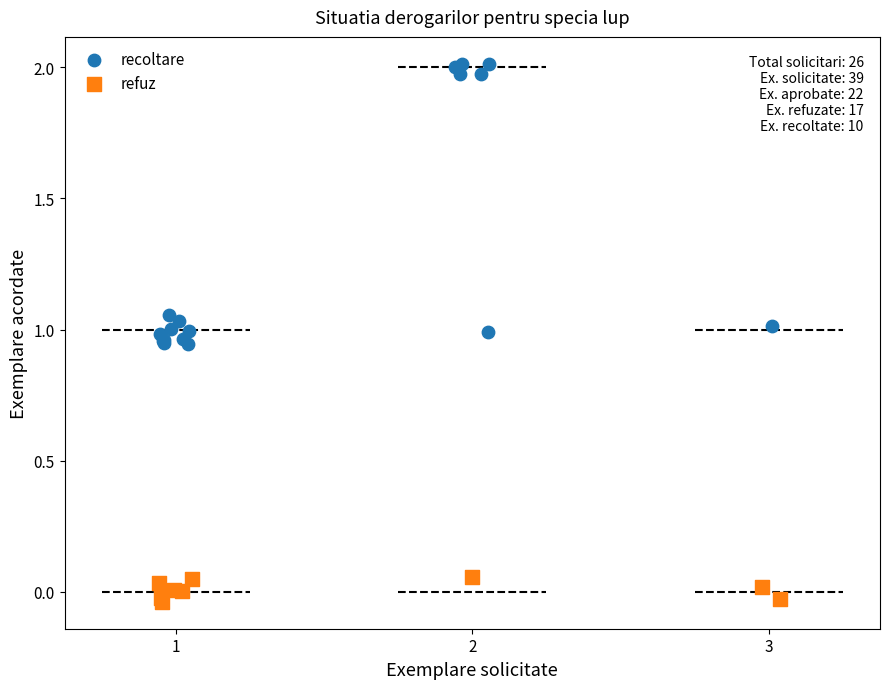

What are all the series names shown in the legend?

recoltare, refuz